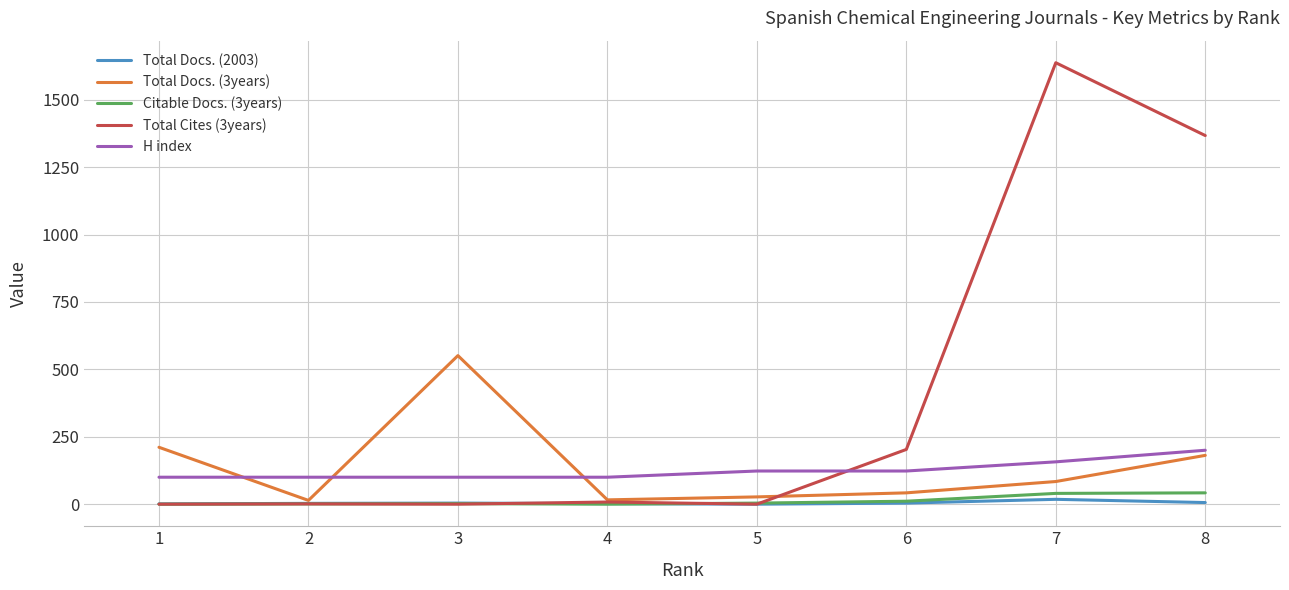

What is the sum of the H index values at 3 and 2?

200